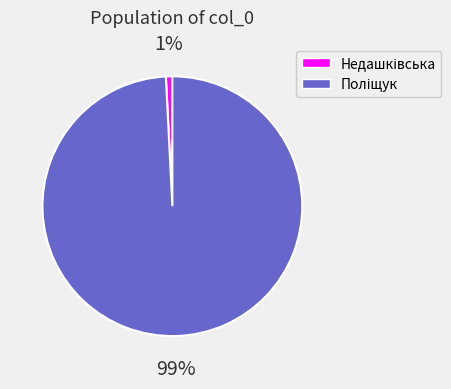

To the nearest percent, what is the average slice percentage?

50%